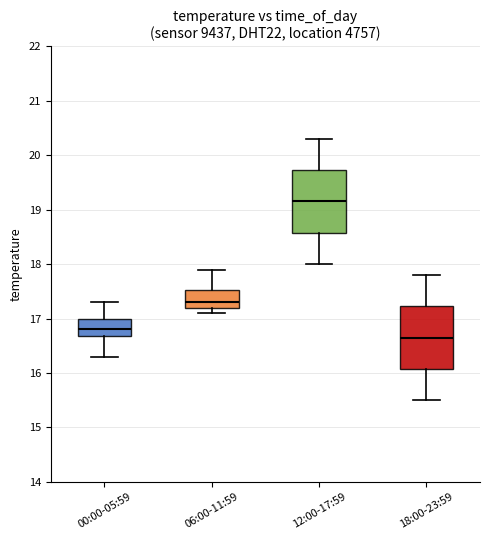

Reading left to right, transcribe this box plot: for each box, give where its median line is, the range the box spans, and where its two whiskers end, as read against the y-axis. The values are not printed on the chart, so give them approximately, as read against the axis.

00:00-05:59: median 16.8, box 16.7 to 17.0, whiskers 16.3 to 17.3
06:00-11:59: median 17.3, box 17.2 to 17.5, whiskers 17.1 to 17.9
12:00-17:59: median 19.2, box 18.6 to 19.7, whiskers 18.0 to 20.3
18:00-23:59: median 16.7, box 16.1 to 17.2, whiskers 15.5 to 17.8